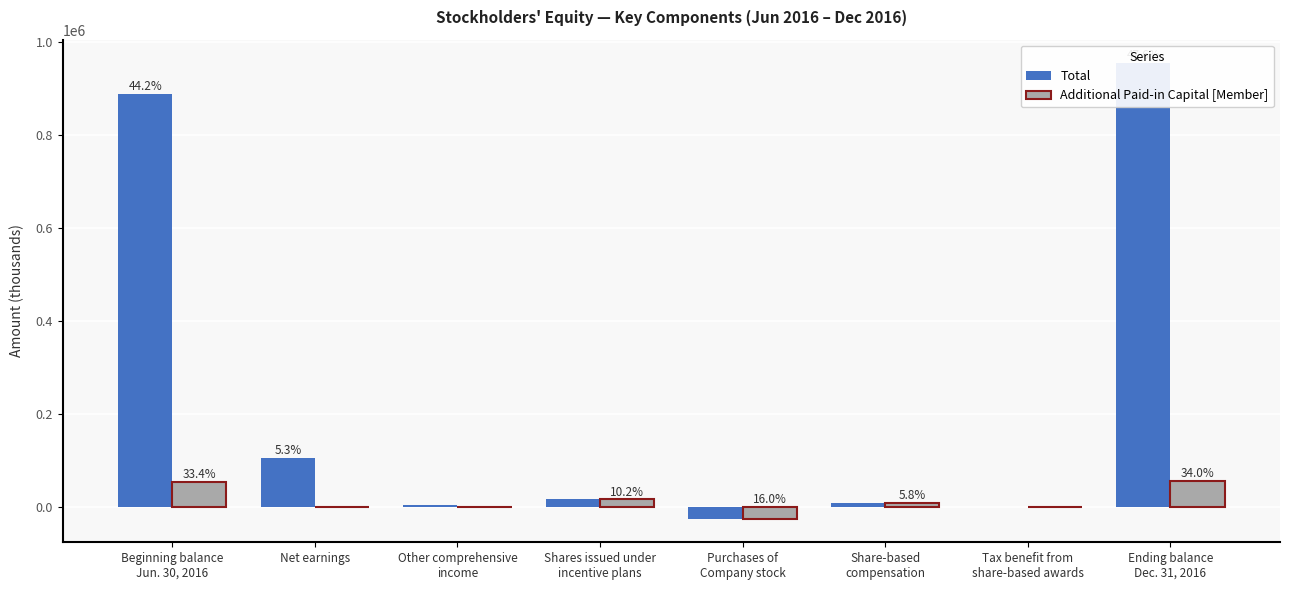

Which category has the highest value in the Additional Paid-in Capital [Member] series?

Ending balance
Dec. 31, 2016